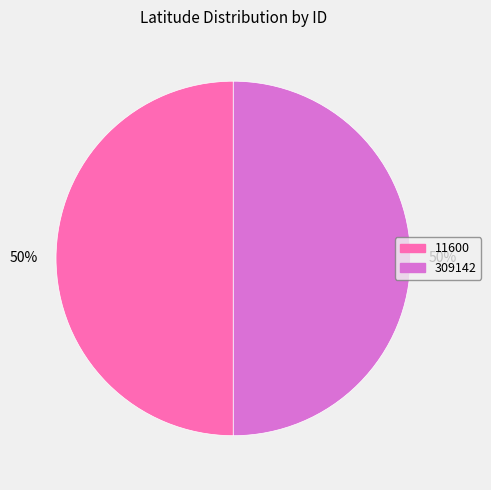

What percentage is the 11600 slice, to the nearest percent?

50%